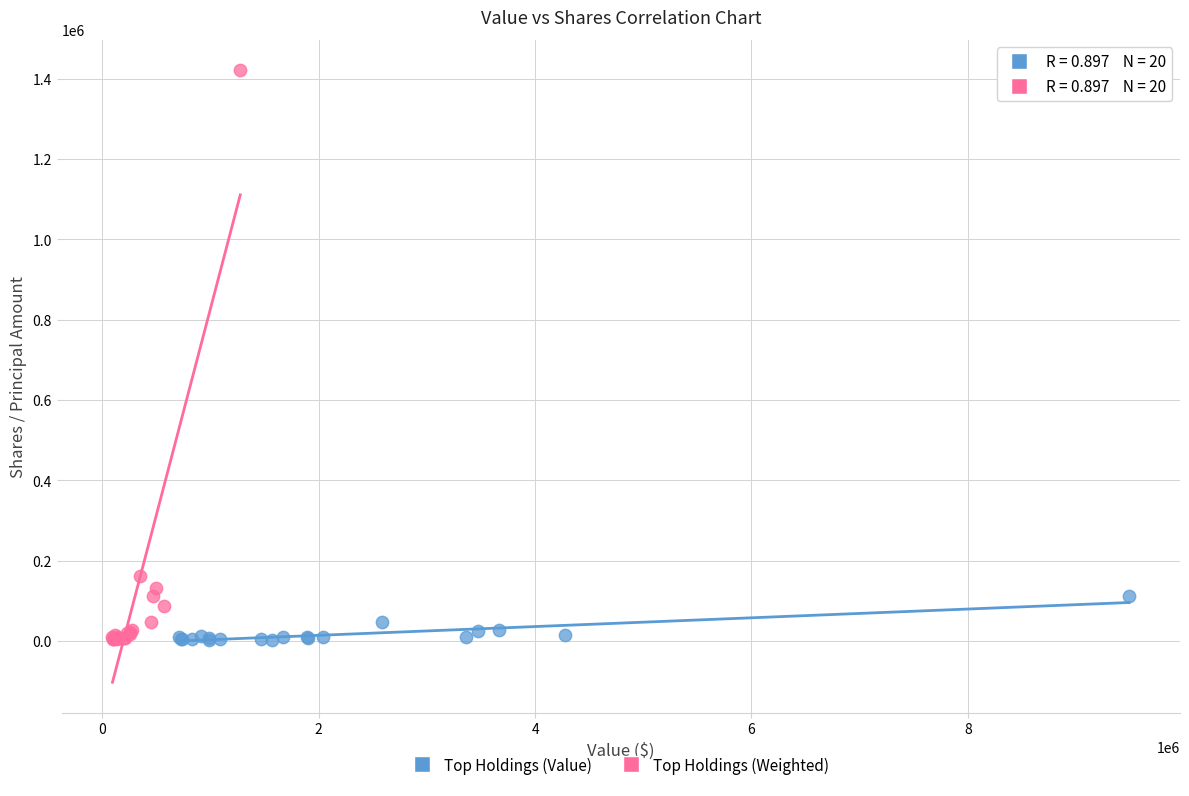

Which series has the largest Y range (max minus min)?

Top Holdings (Weighted)